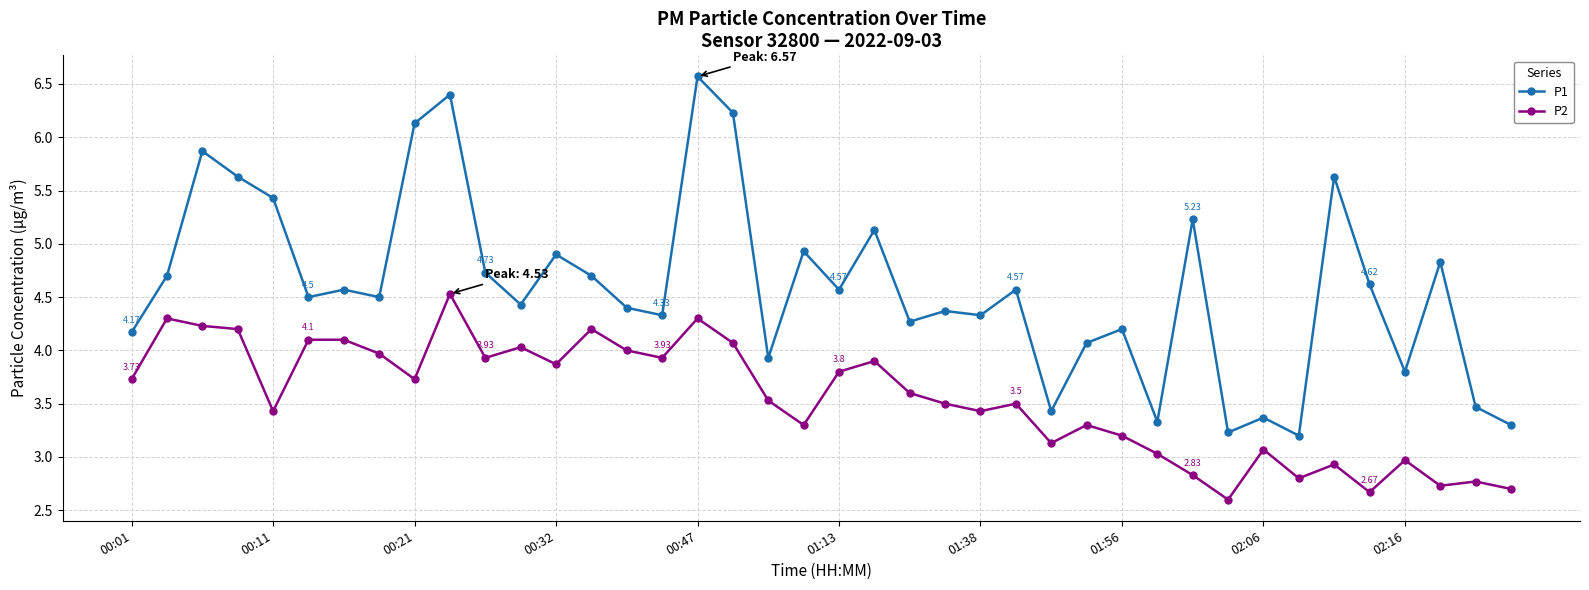

What is the difference between the maximum and minimum values in the P2 series?

1.9